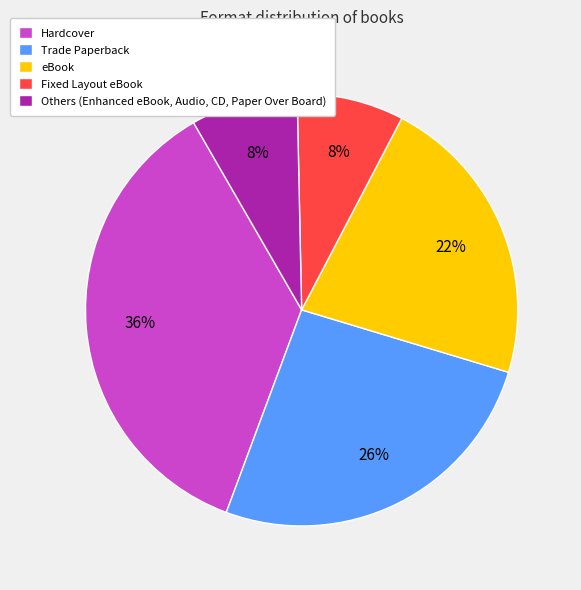

Which slice is the largest?

Hardcover